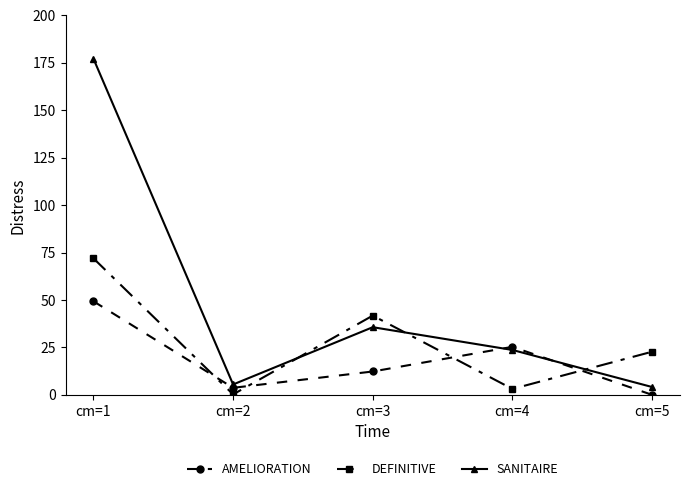

Which series ends up on top after the final intersection of SANITAIRE and DEFINITIVE?

DEFINITIVE